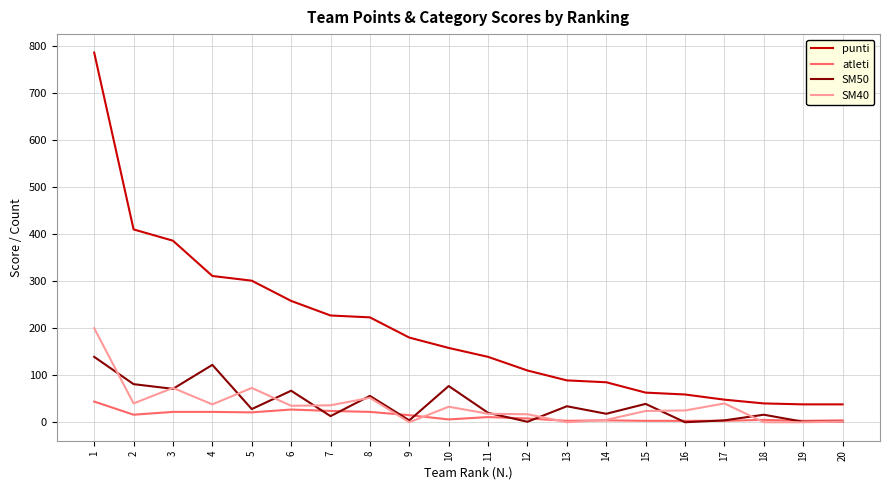

Is the value of punti at 7 greater than the value of atleti at 4?

Yes